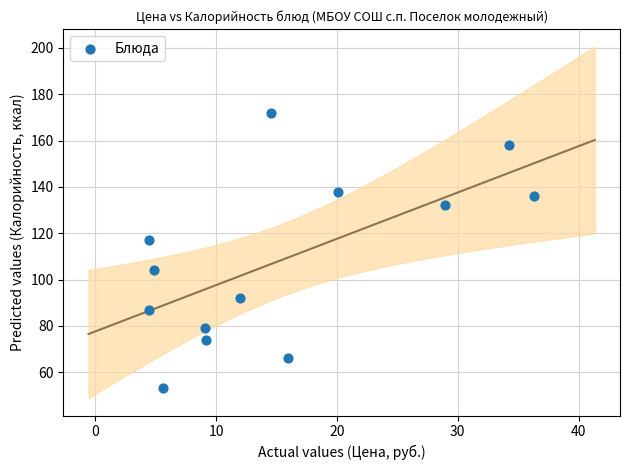

What Y value in the scatter plot is closest to 112?

117.0